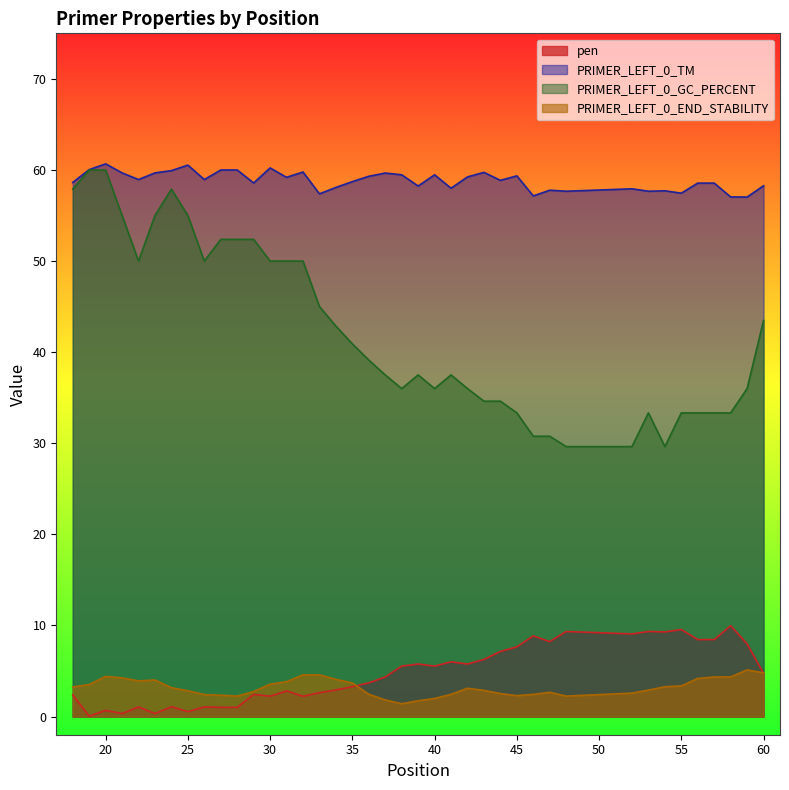

How many lines are shown in the chart?

4